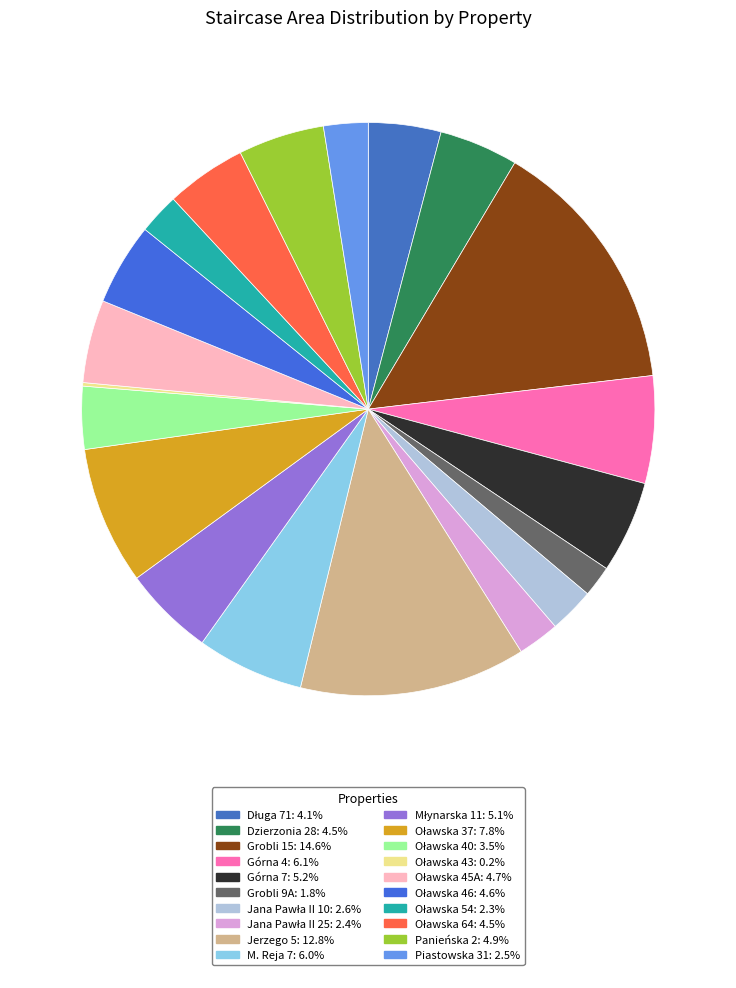

What is the smallest slice in the pie chart?

Oławska 43